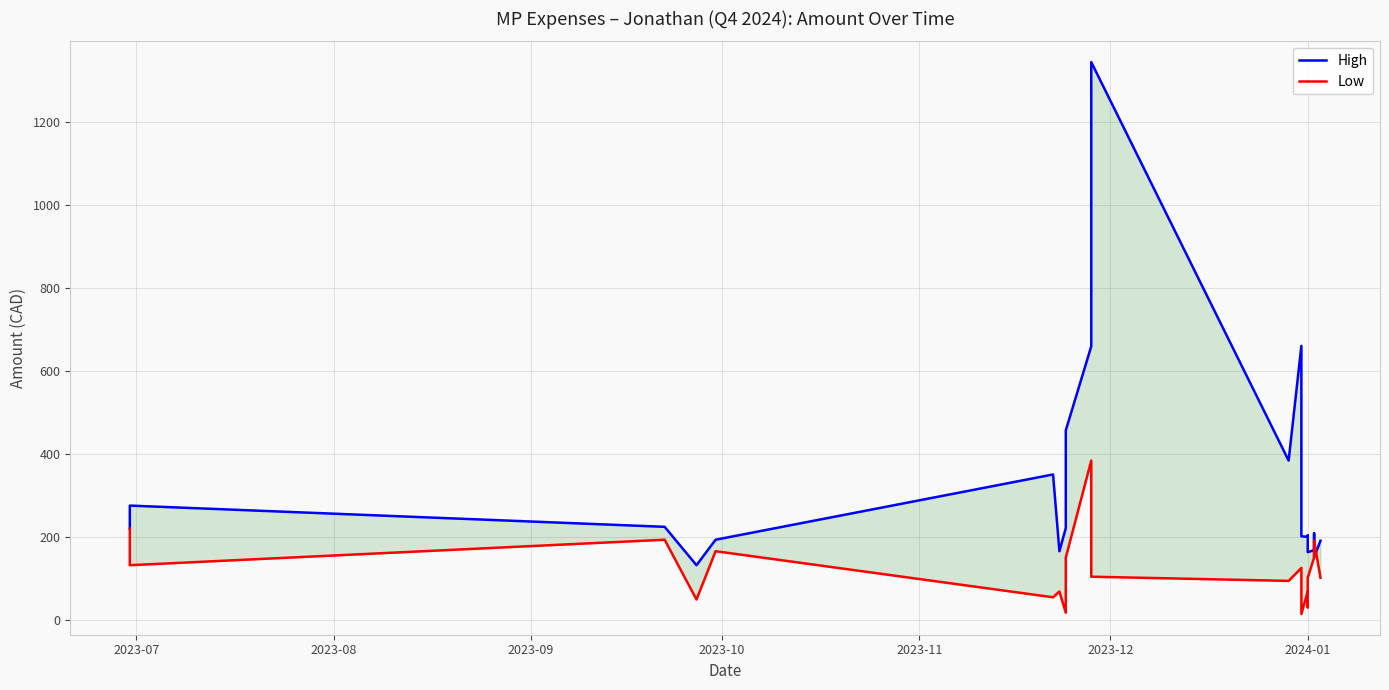

Count the number of data series in this chart.

2